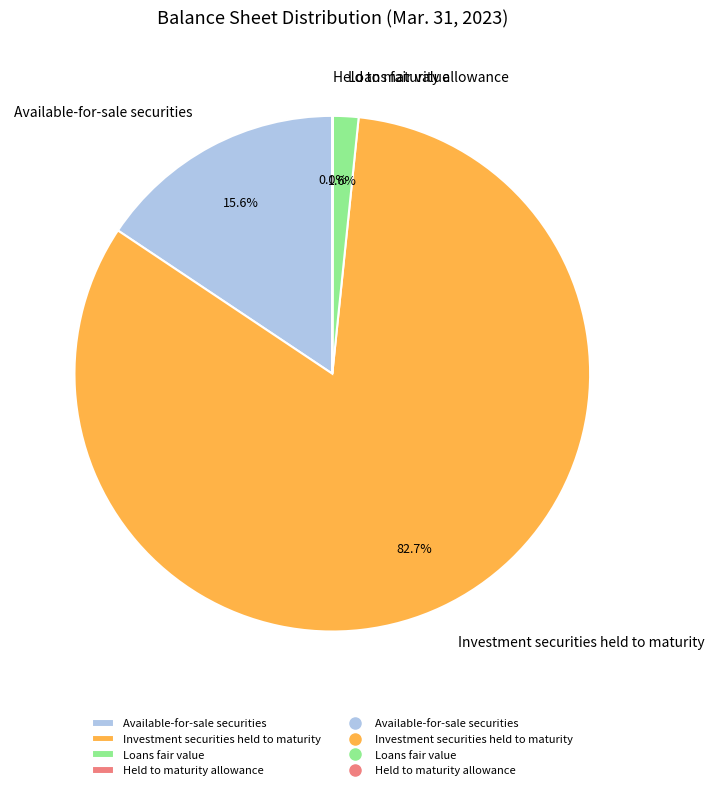

What percentage is NOT represented by Loans fair value?

98.4%